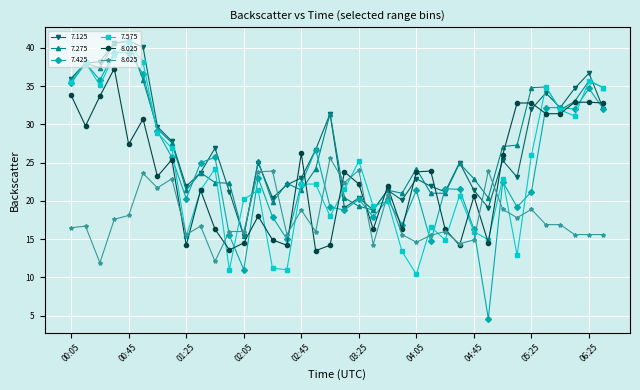

At how many categories does at least one series exceed 7?

38